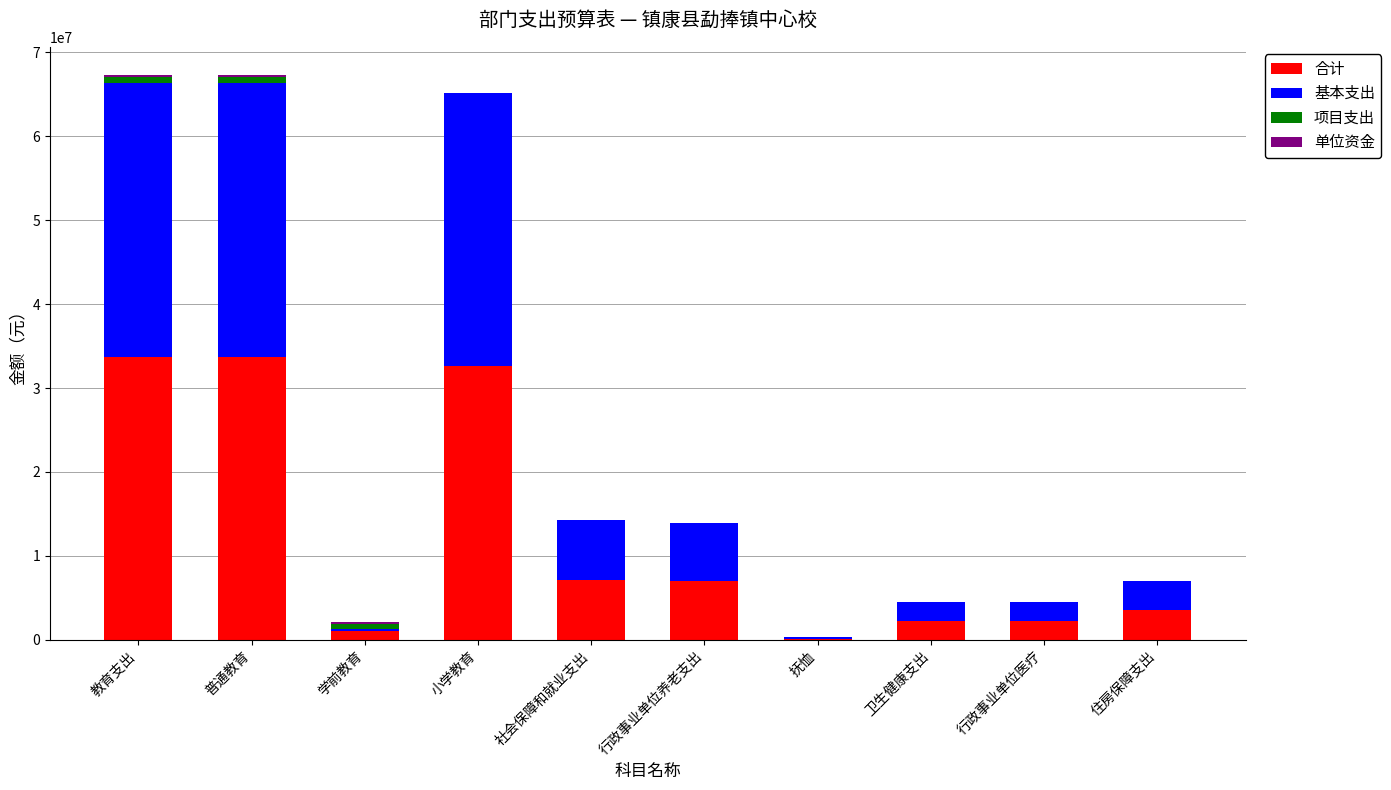

What is the highest value of the 合计 series?

33653468.9